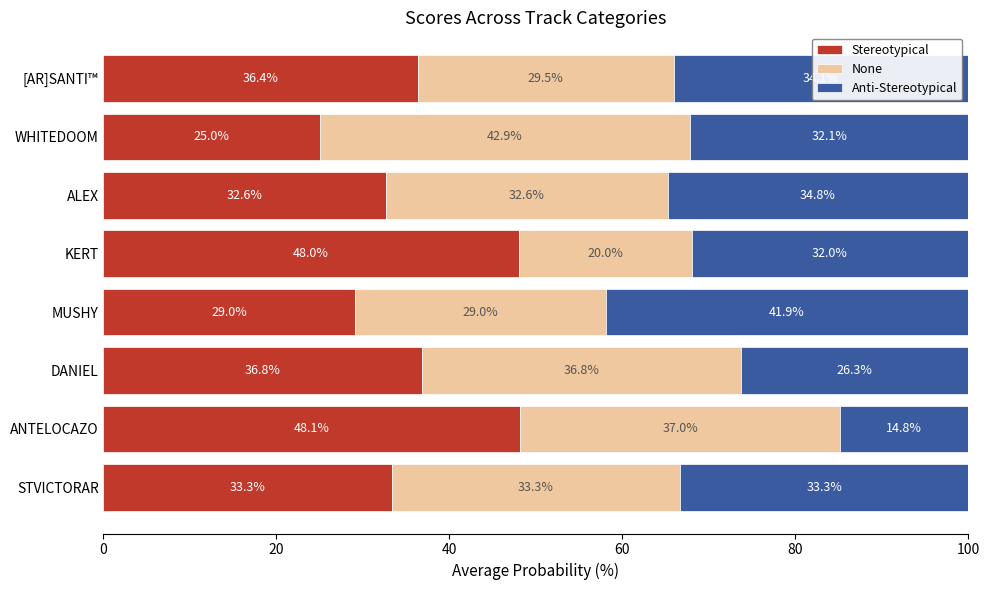

What value does the Stereotypical series have at [AR]SANTI™?

36.4